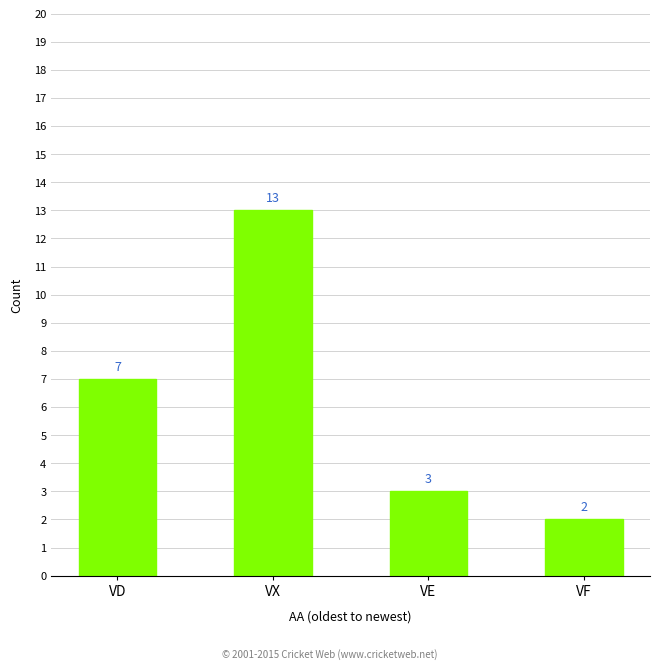

The value at VX is 7. True or false?

False